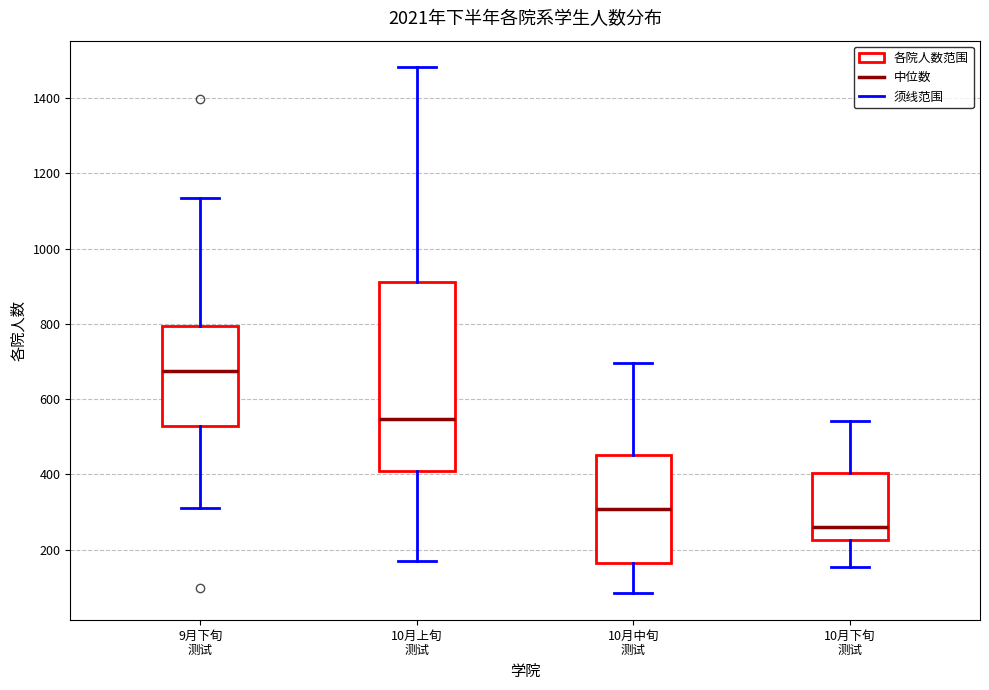

Reading left to right, read every box against the y-axis: the position of its median line, the range the box covers, and the ends of its whiskers. The values are not printed on the chart, so give them approximately, as read against the axis.

9月下旬 测试: median 680, box 520 to 800, whiskers 320 to 1140
10月上旬 测试: median 540, box 400 to 920, whiskers 180 to 1480
10月中旬 测试: median 300, box 160 to 460, whiskers 80 to 700
10月下旬 测试: median 260, box 220 to 400, whiskers 160 to 540